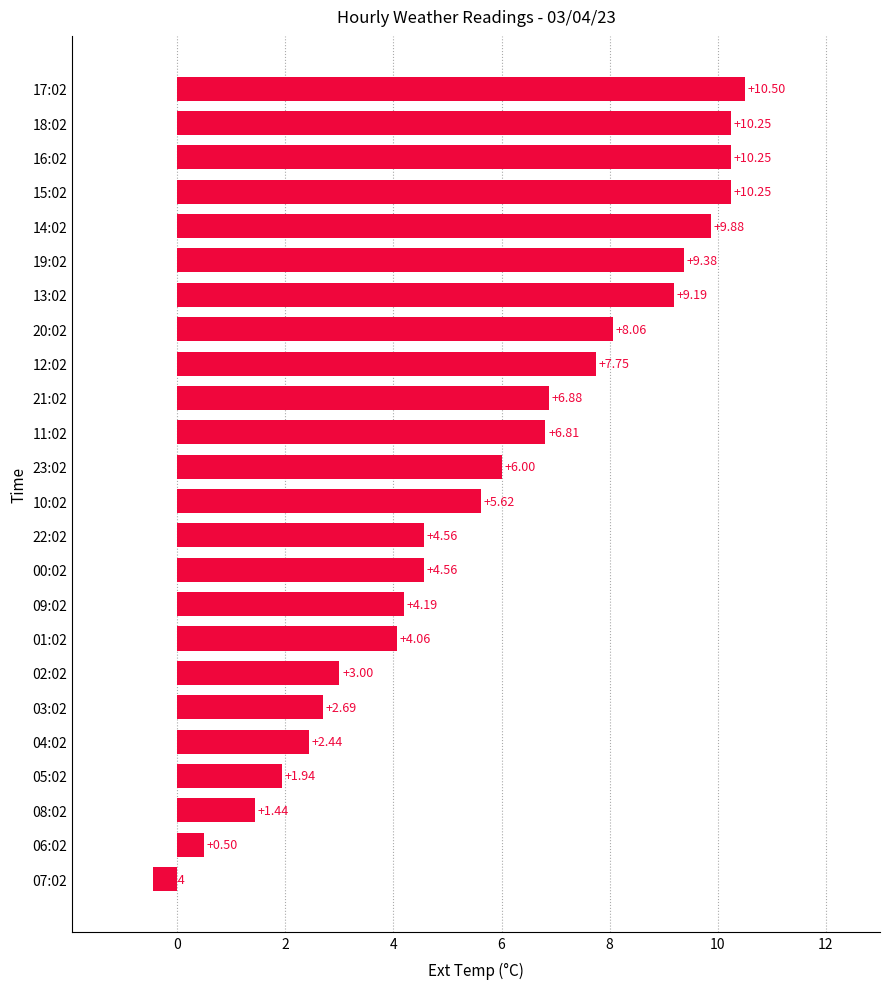

What is the average value?

5.8